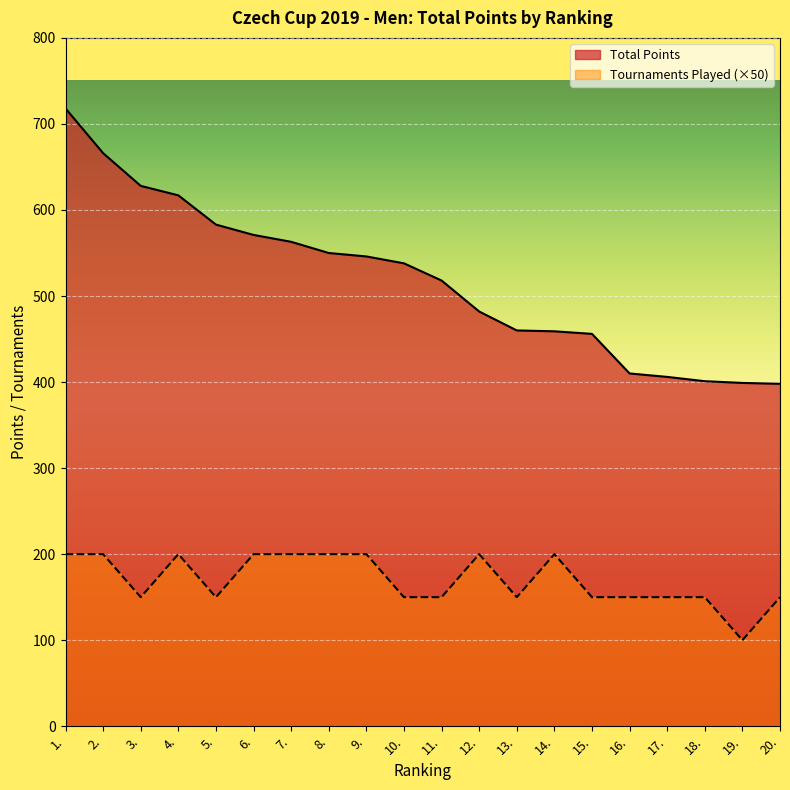

What is the smallest value displayed?

100